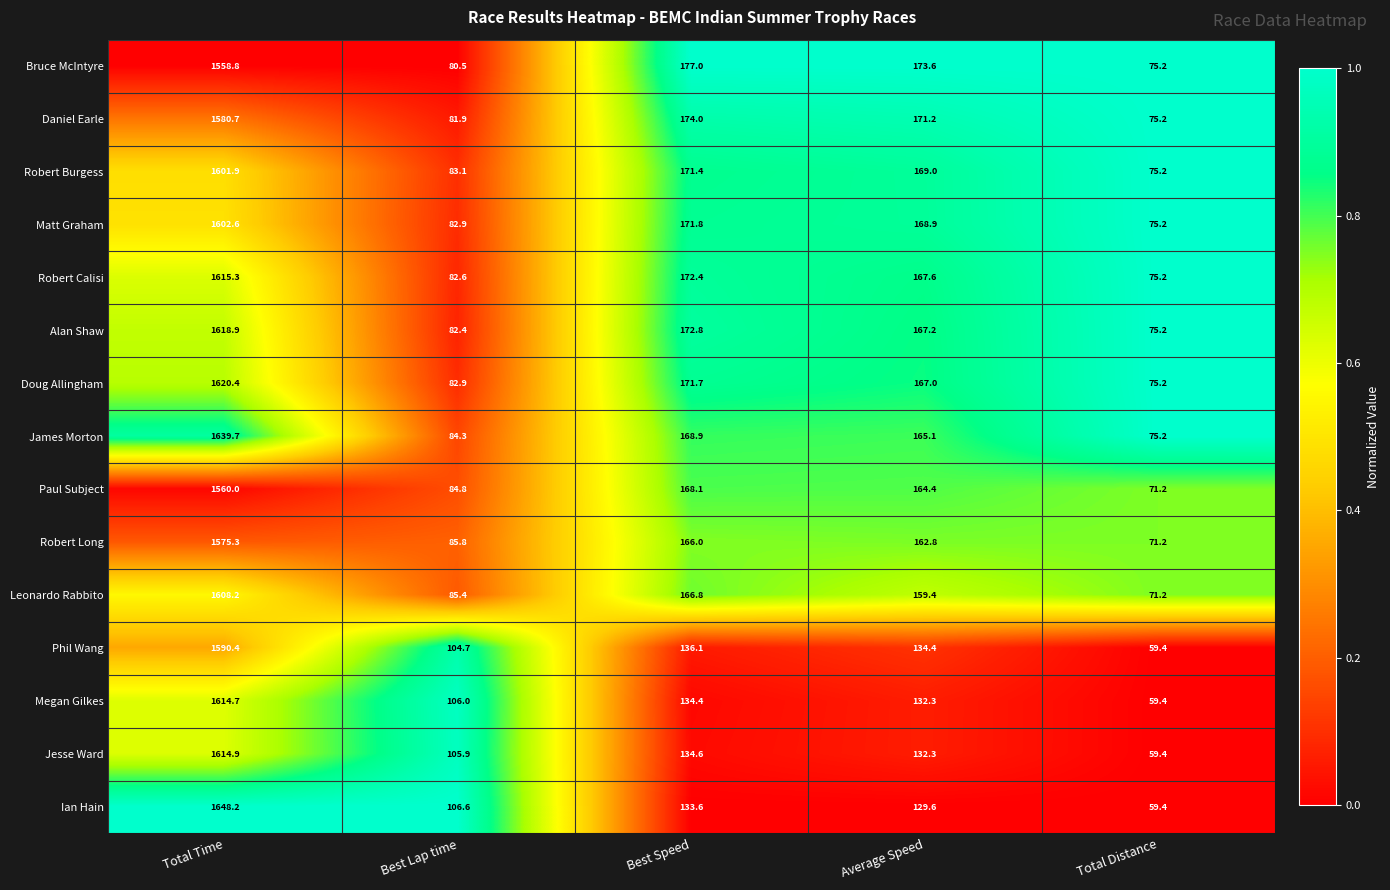

List the series in order of their peak value, lowest first.

Bruce McIntyre, Paul Subject, Robert Long, Daniel Earle, Phil Wang, Robert Burgess, Matt Graham, Leonardo Rabbito, Megan Gilkes, Jesse Ward, Robert Calisi, Alan Shaw, Doug Allingham, James Morton, Ian Hain